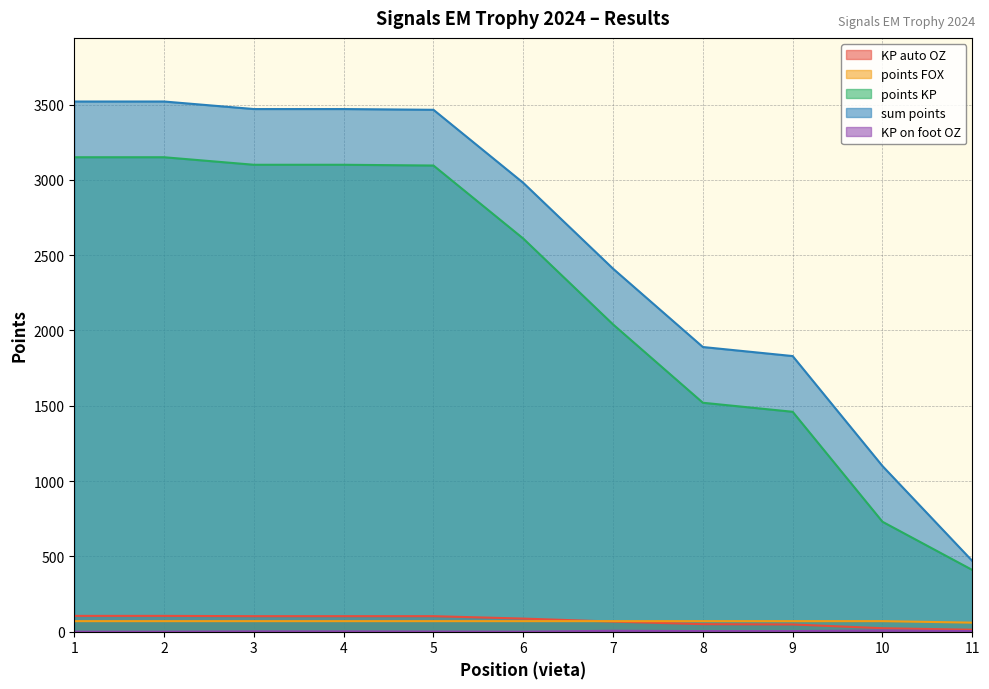

Is it true that KP on foot OZ equals -4 at 2?

False